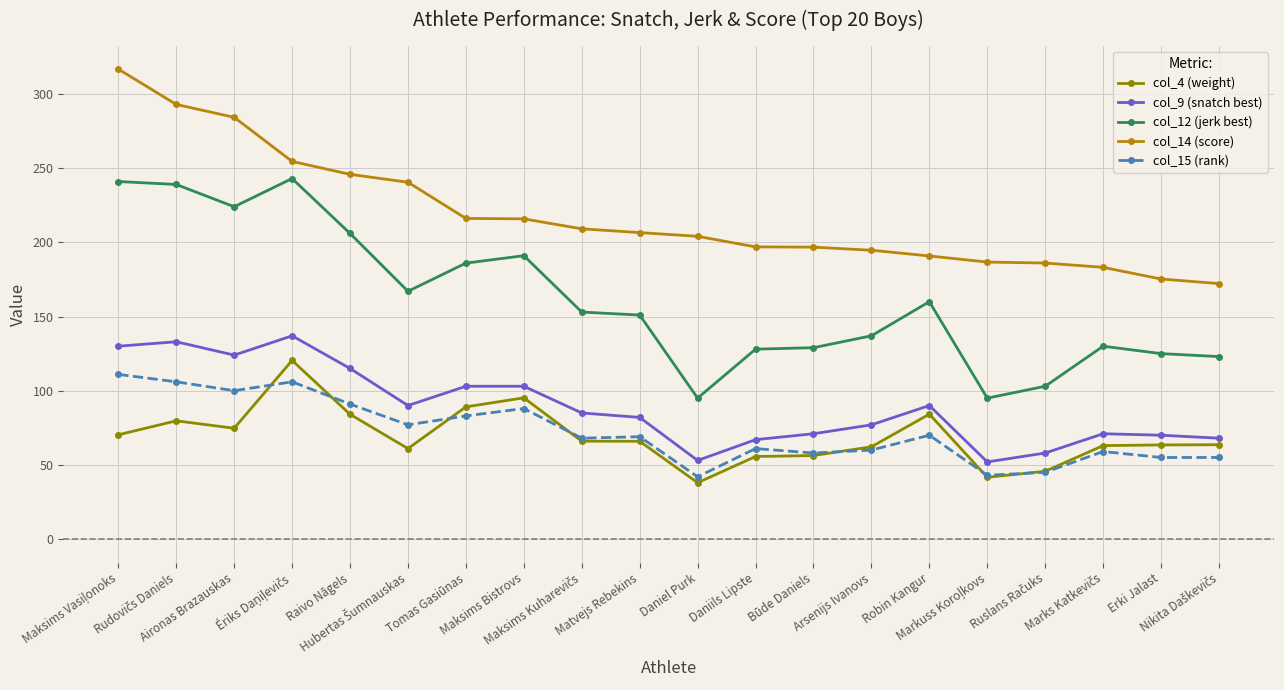

What is the difference between the second highest and second lowest values in the col_15 (rank) series?

63.0